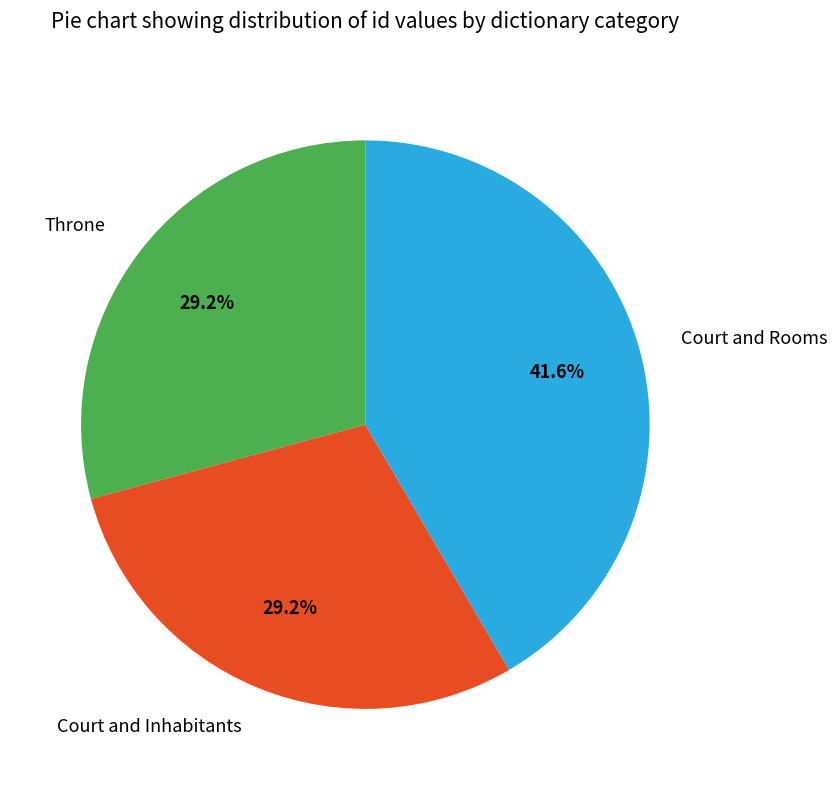

Which category has the biggest portion of the pie?

Court and Rooms